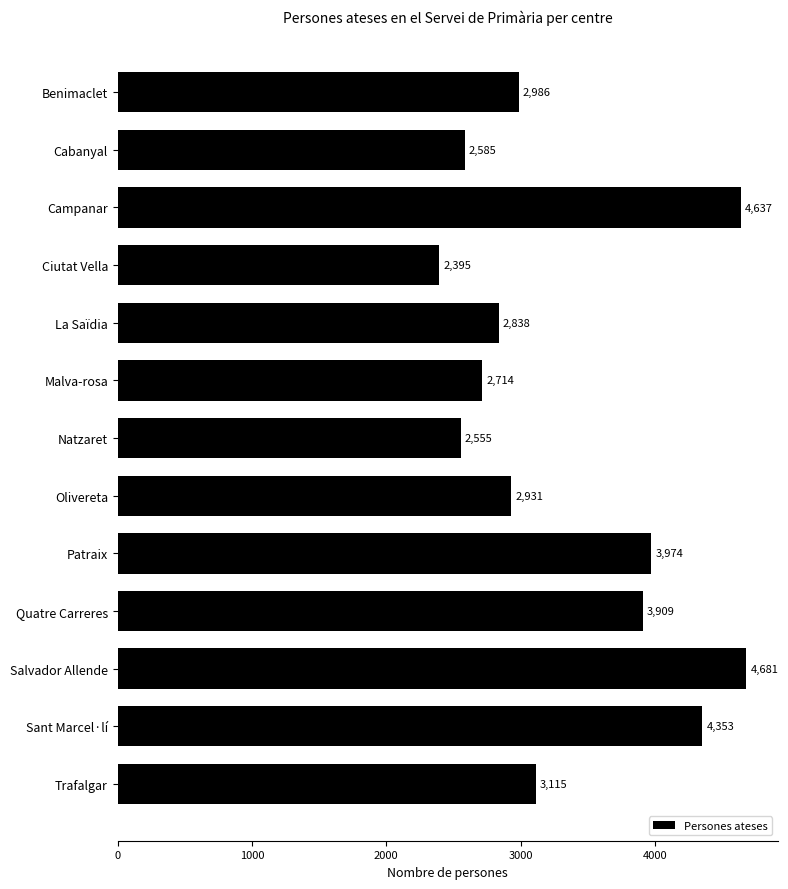

How many distinct data groups are displayed?

1